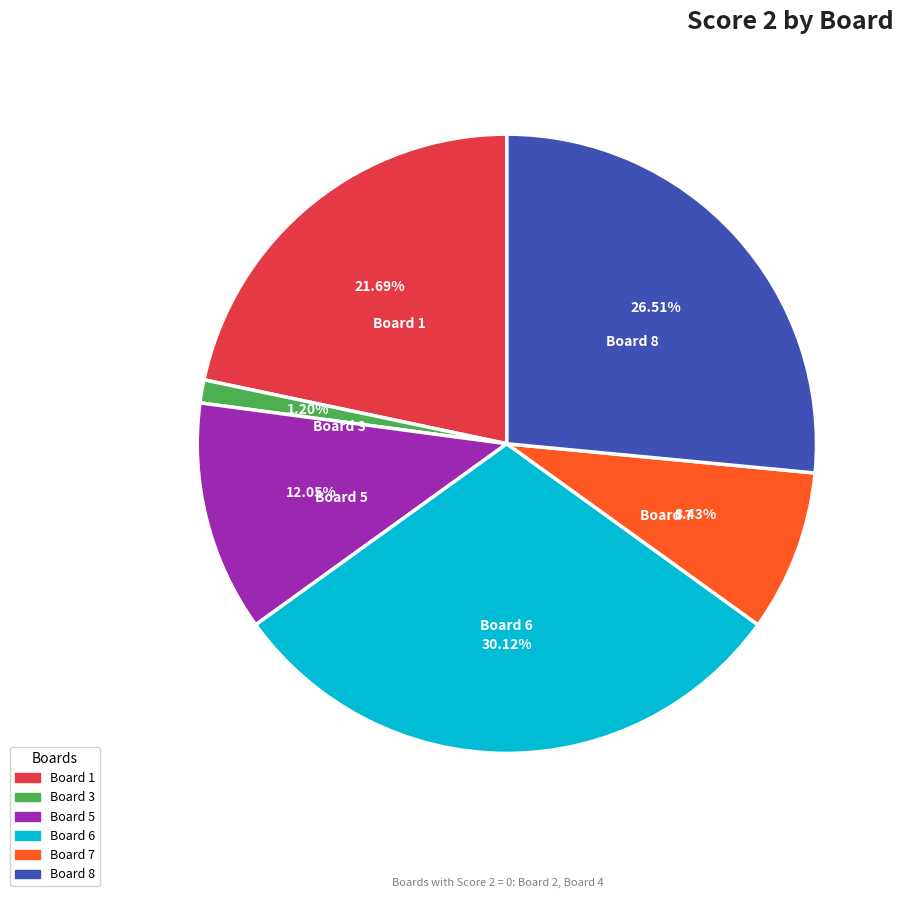

Is there any slice that represents more than half of the pie?

No